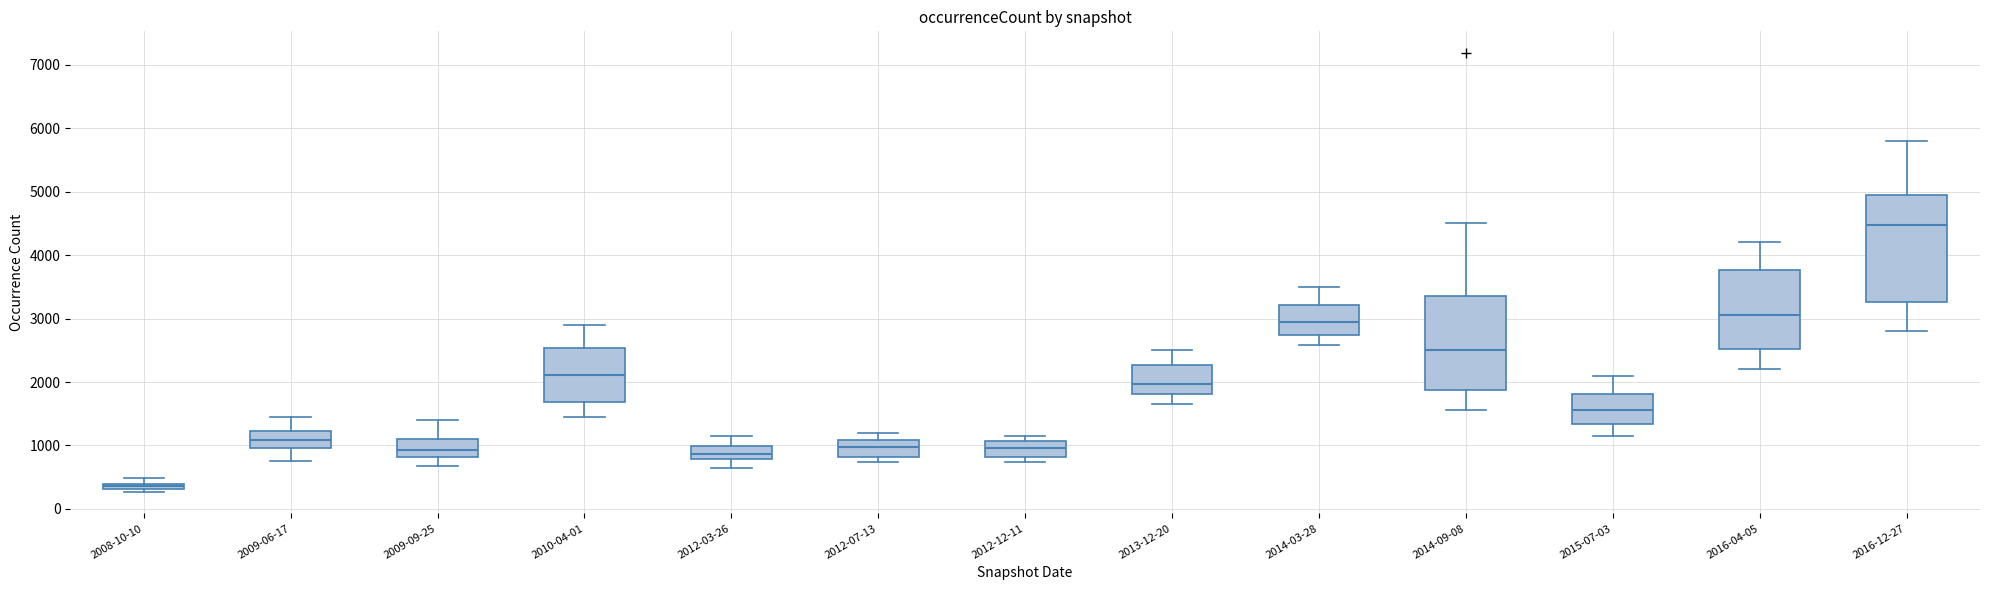

Which box is the tallest, from its lower edge to its upper edge?

2016-12-27